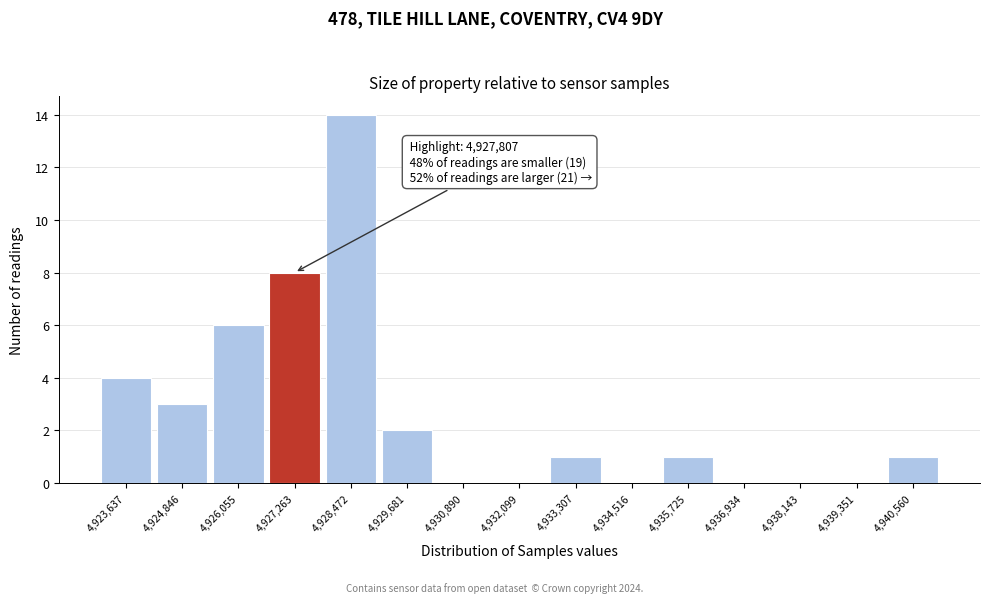

Over which range of the x-axis is the bar tallest?

4927800 to 4929000